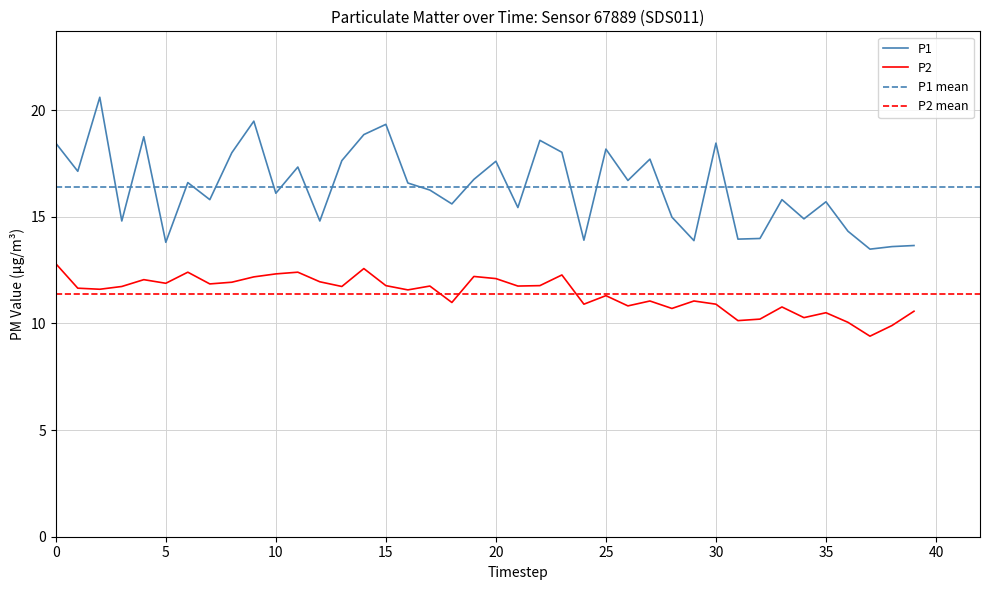

Where is P2 nearest to the value 11?

18